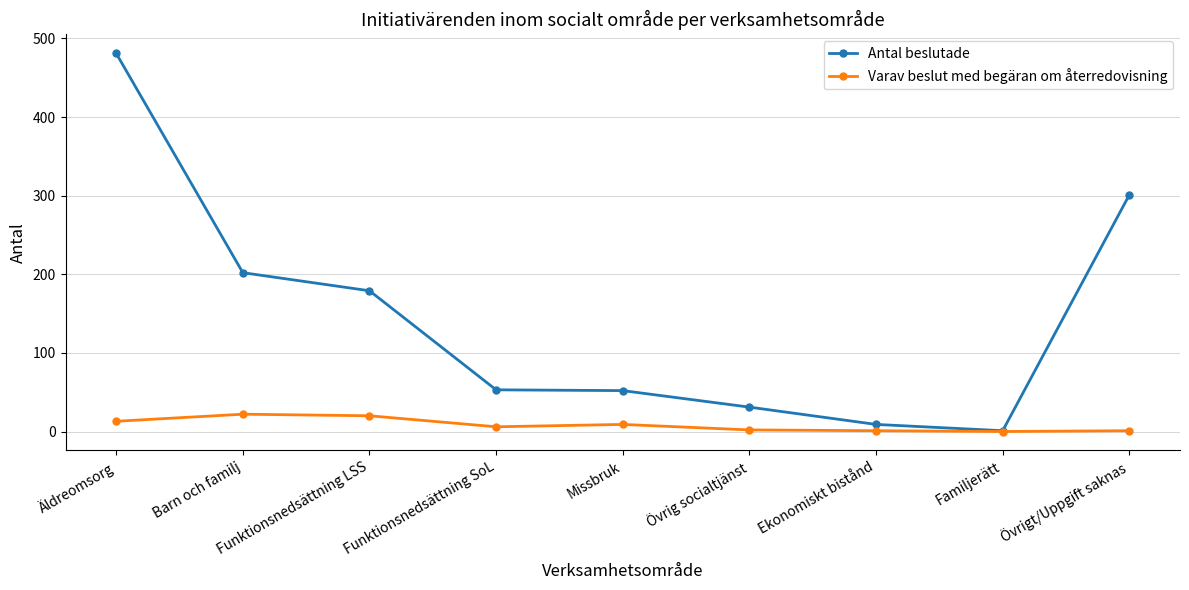

True or false: Antal beslutade has a value of 319 at Funktionsnedsättning LSS.

False